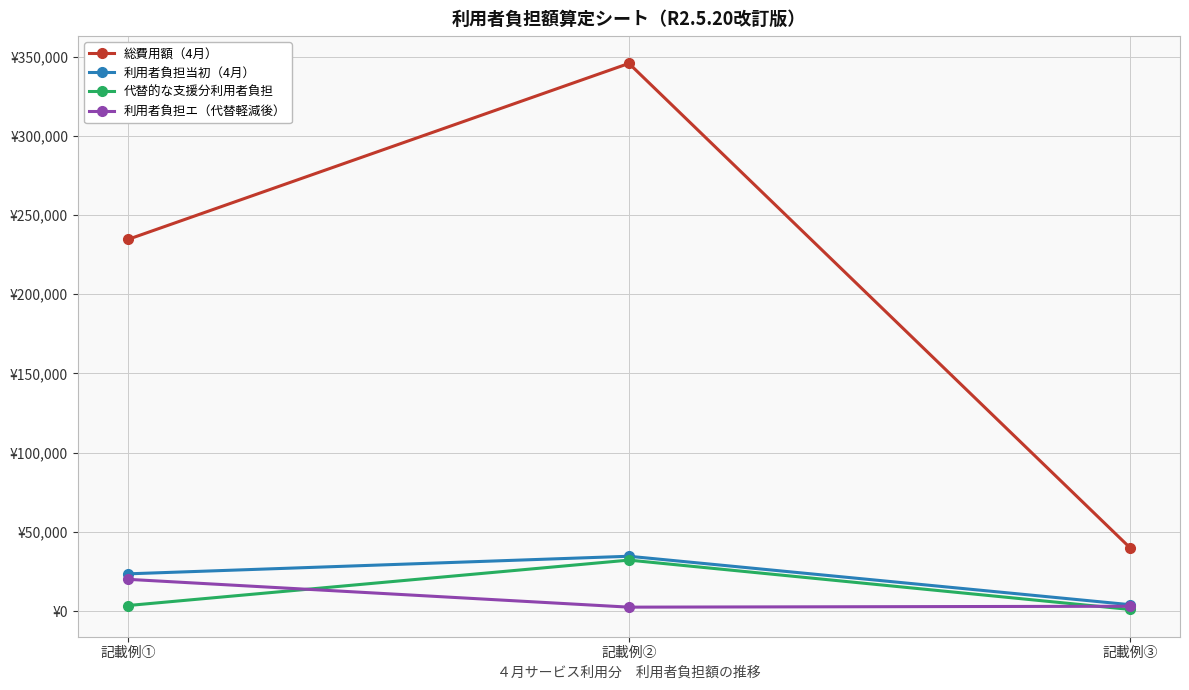

What are all the series names shown in the legend?

総費用額（4月）, 利用者負担当初（4月）, 代替的な支援分利用者負担, 利用者負担エ（代替軽減後）